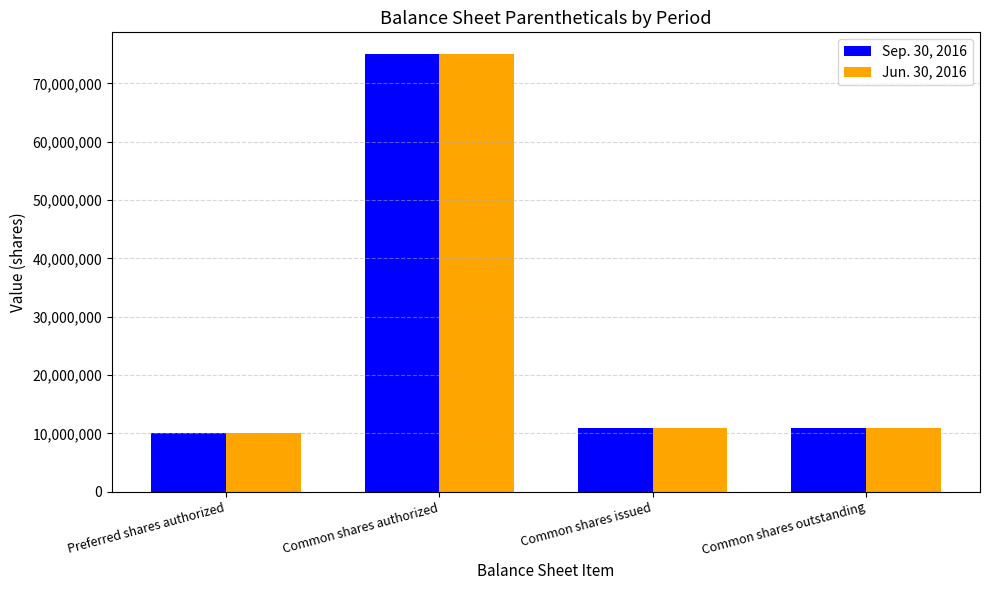

At how many categories does at least one series exceed 68683956?

1